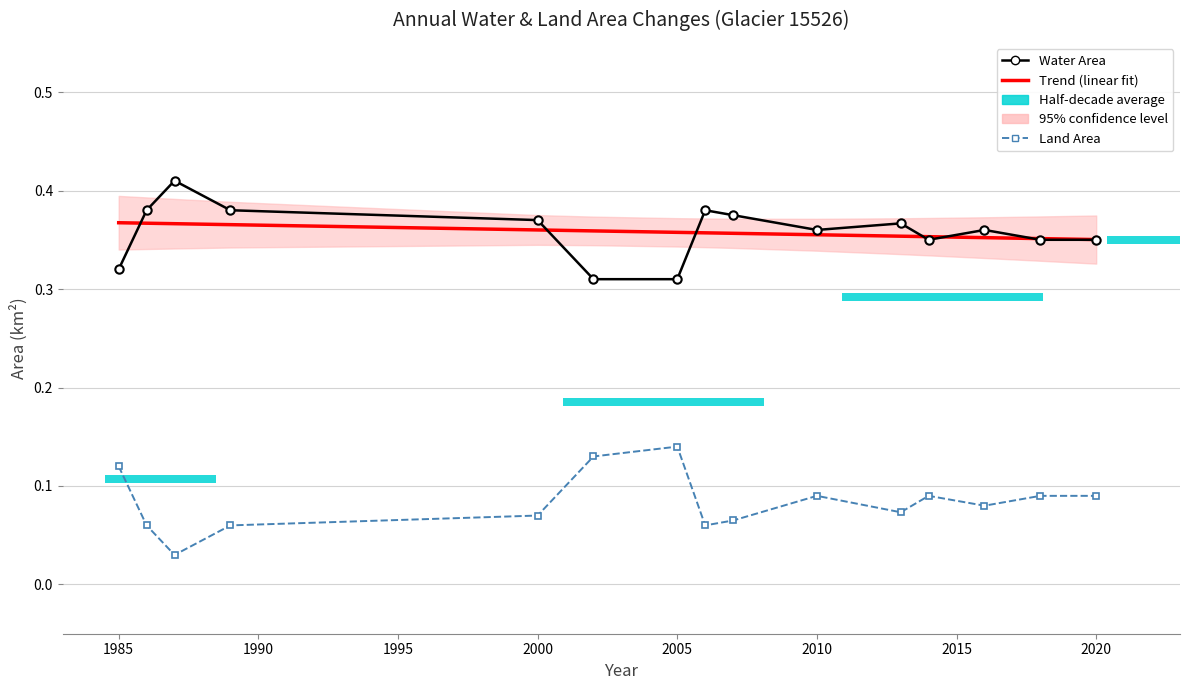

Reading right to left, extract all data points from this chart.

Trend (linear fit): 0.4	0.4	0.4	0.4	0.4	0.4	0.4	0.4	0.4	0.4	0.4	0.4	0.4	0.4	0.4
Water Area: 0.3	0.3	0.4	0.3	0.4	0.4	0.4	0.4	0.3	0.3	0.4	0.4	0.4	0.4	0.3
Land Area: 0.1	0.1	0.1	0.1	0.1	0.1	0.1	0.1	0.1	0.1	0.1	0.1	0.0	0.1	0.1